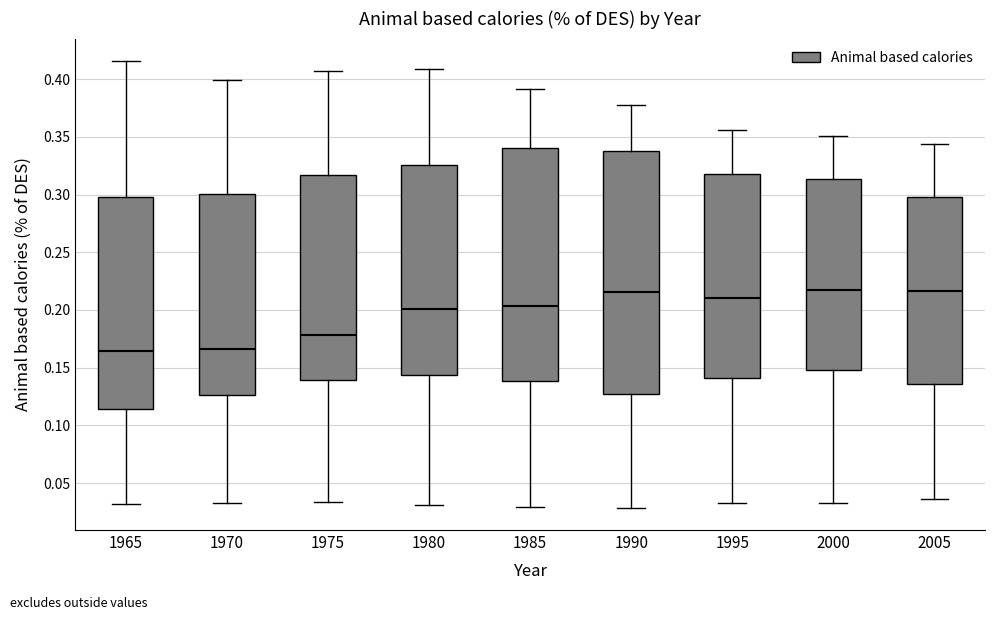

Reading left to right, transcribe this box plot: for each box, give where its median line is, the range the box spans, and where its two whiskers end, as read against the y-axis. The values are not printed on the chart, so give them approximately, as read against the axis.

1965: median 0.165, box 0.115 to 0.300, whiskers 0.030 to 0.415
1970: median 0.165, box 0.125 to 0.300, whiskers 0.035 to 0.400
1975: median 0.180, box 0.140 to 0.315, whiskers 0.035 to 0.405
1980: median 0.200, box 0.145 to 0.325, whiskers 0.030 to 0.410
1985: median 0.205, box 0.140 to 0.340, whiskers 0.030 to 0.390
1990: median 0.215, box 0.130 to 0.340, whiskers 0.030 to 0.380
1995: median 0.210, box 0.140 to 0.315, whiskers 0.035 to 0.355
2000: median 0.220, box 0.150 to 0.315, whiskers 0.035 to 0.350
2005: median 0.215, box 0.135 to 0.300, whiskers 0.035 to 0.345